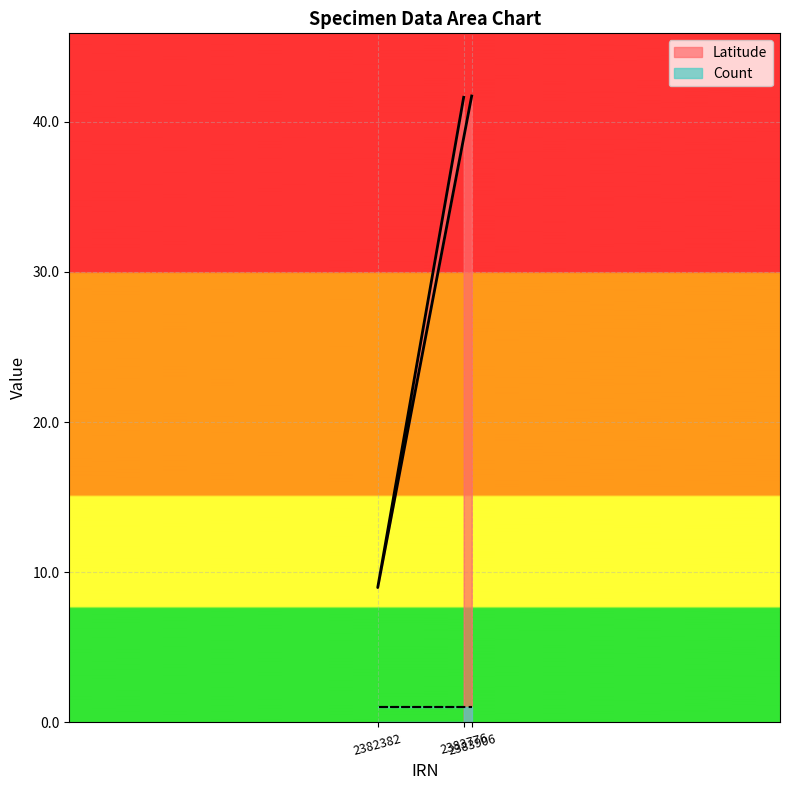

At which category does the chart reach its minimum across all series?

2382382